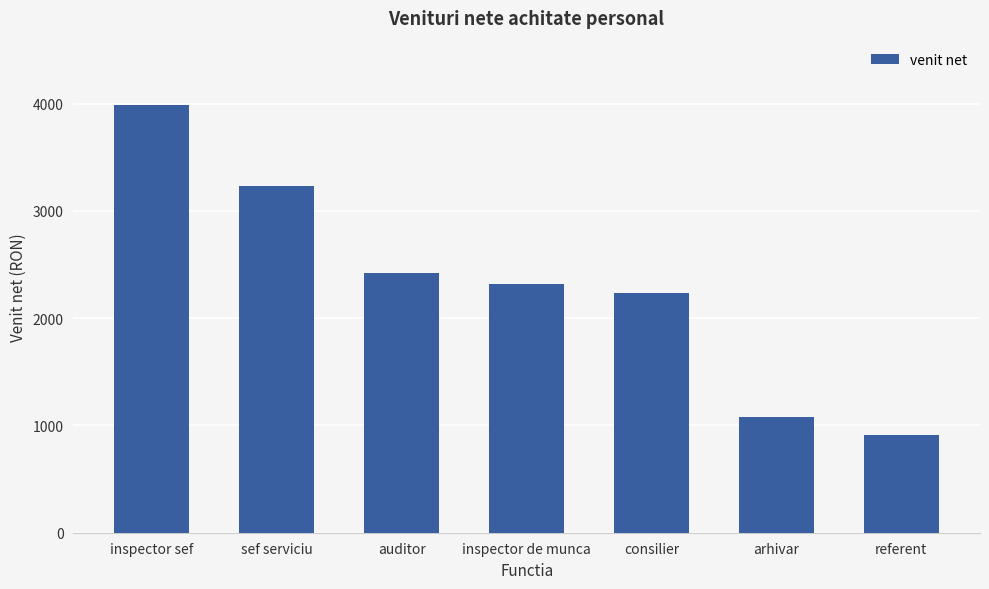

The chart shows a value of 6273 at inspector sef. True or false?

False